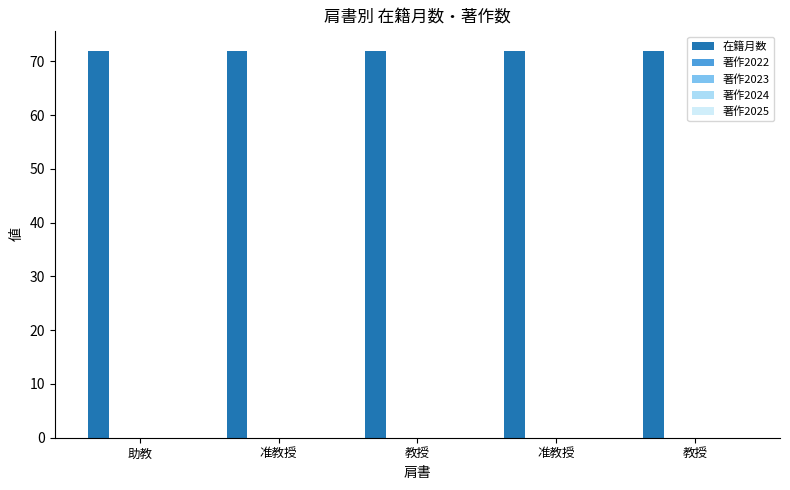

Between 准教授 and 教授, which series saw the biggest shift?

在籍月数